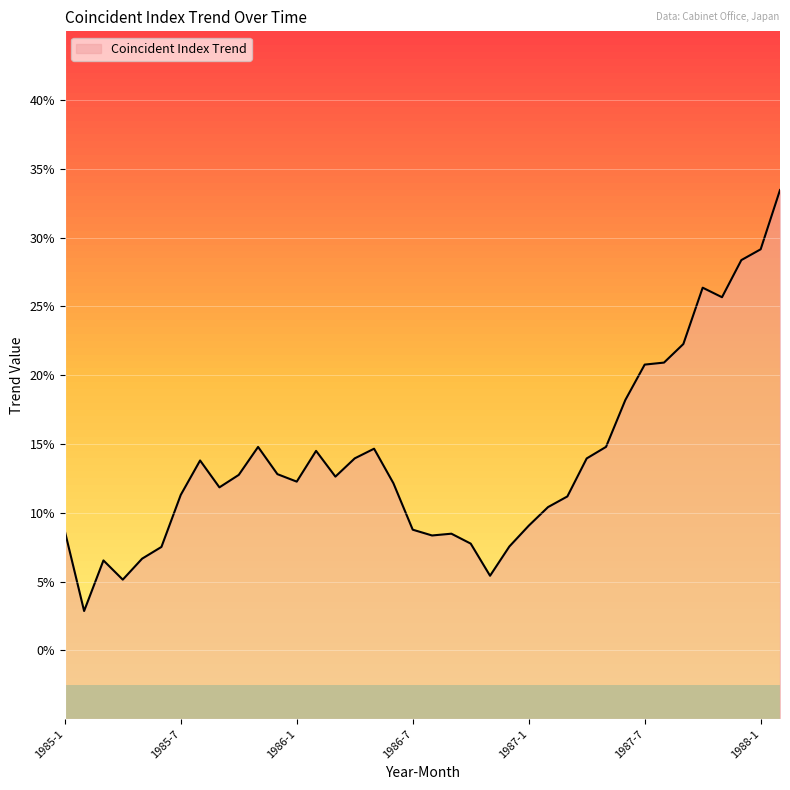

How many distinct data groups are displayed?

1